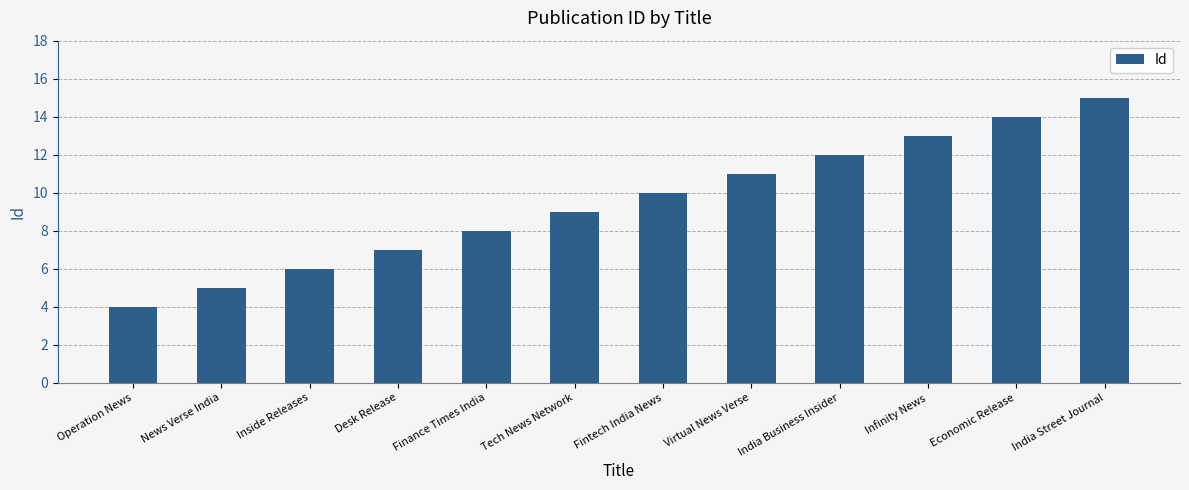

List the labels in order of value, largest first.

India Street Journal, Economic Release, Infinity News, India Business Insider, Virtual News Verse, Fintech India News, Tech News Network, Finance Times India, Desk Release, Inside Releases, News Verse India, Operation News